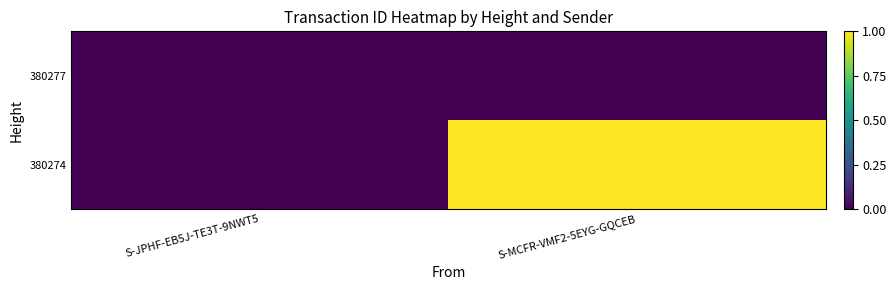

Reading left to right, extract all data points from this chart.

380277: S-JPHF-EB5J-TE3T-9NWT5=0.0	S-MCFR-VMF2-5EYG-GQCEB=0.0
380274: S-JPHF-EB5J-TE3T-9NWT5=0.0	S-MCFR-VMF2-5EYG-GQCEB=1.0